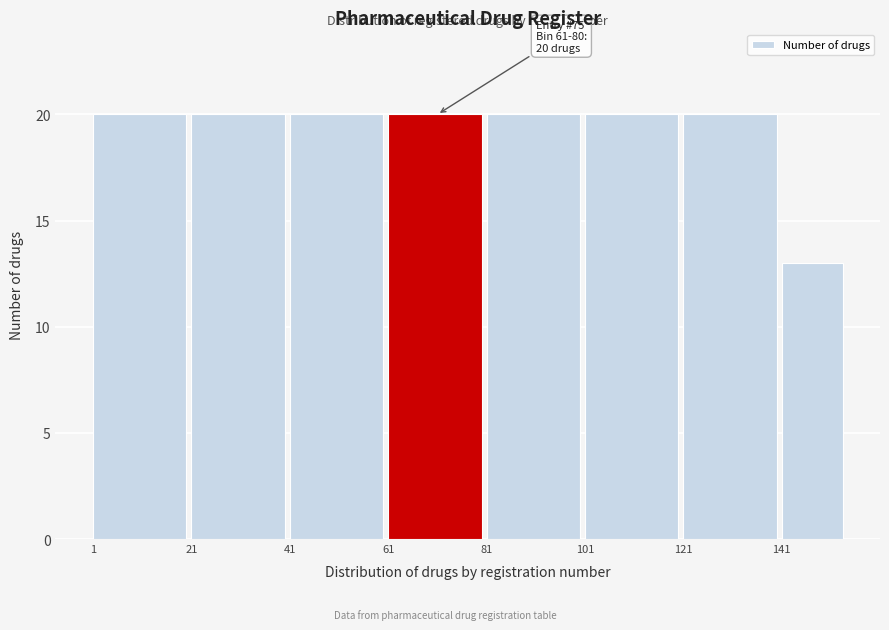

Reading left to right, extract all data points from this chart.

20	20	20	20	20	20	20	13